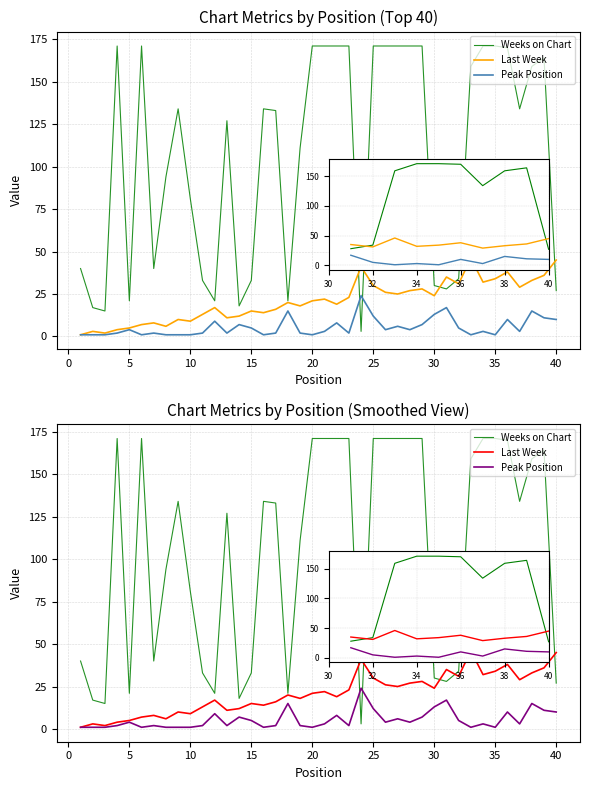

Rank the series at 28 from highest to lowest value.

Weeks on Chart, Last Week, Peak Position